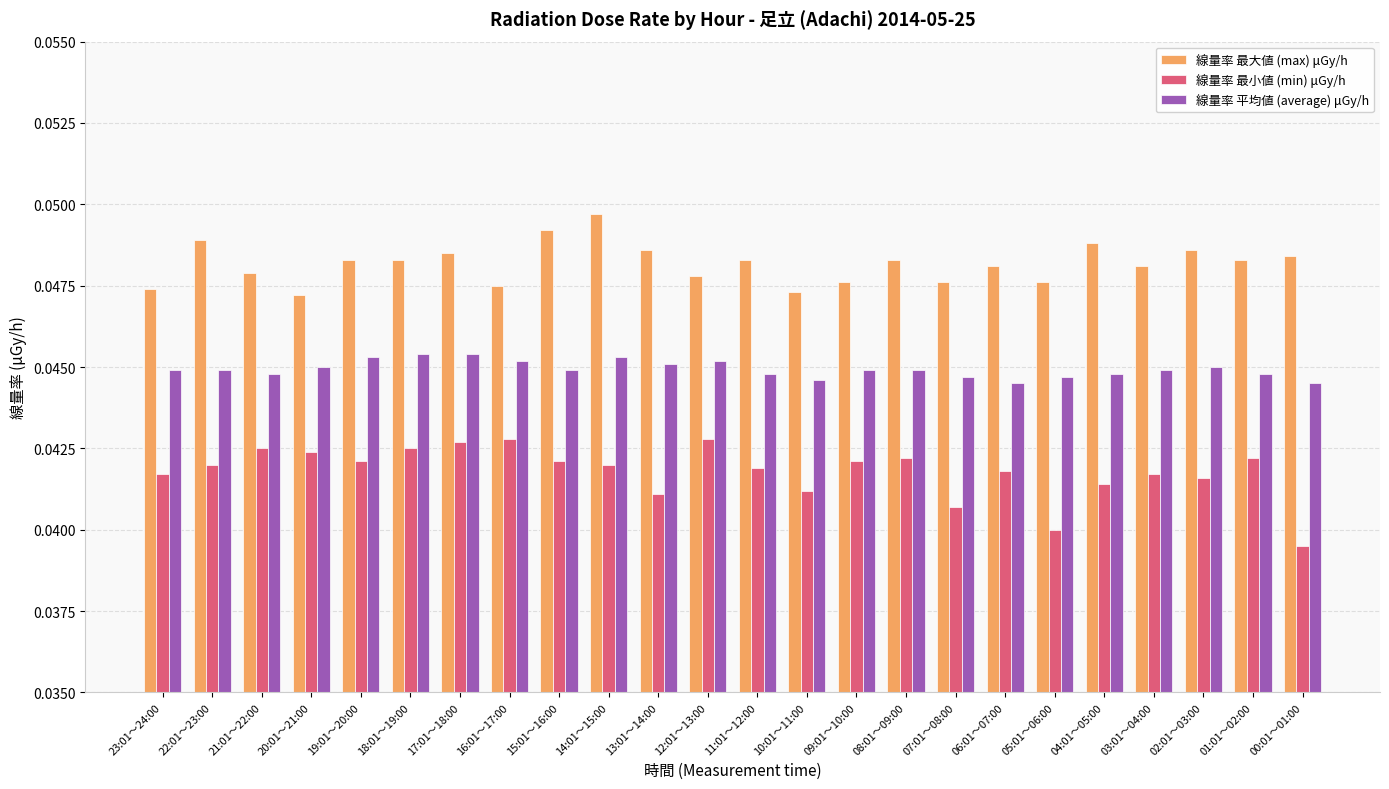

Count the 線量率 最大値 (max) μGy/h values in the range 0 to 1.

24